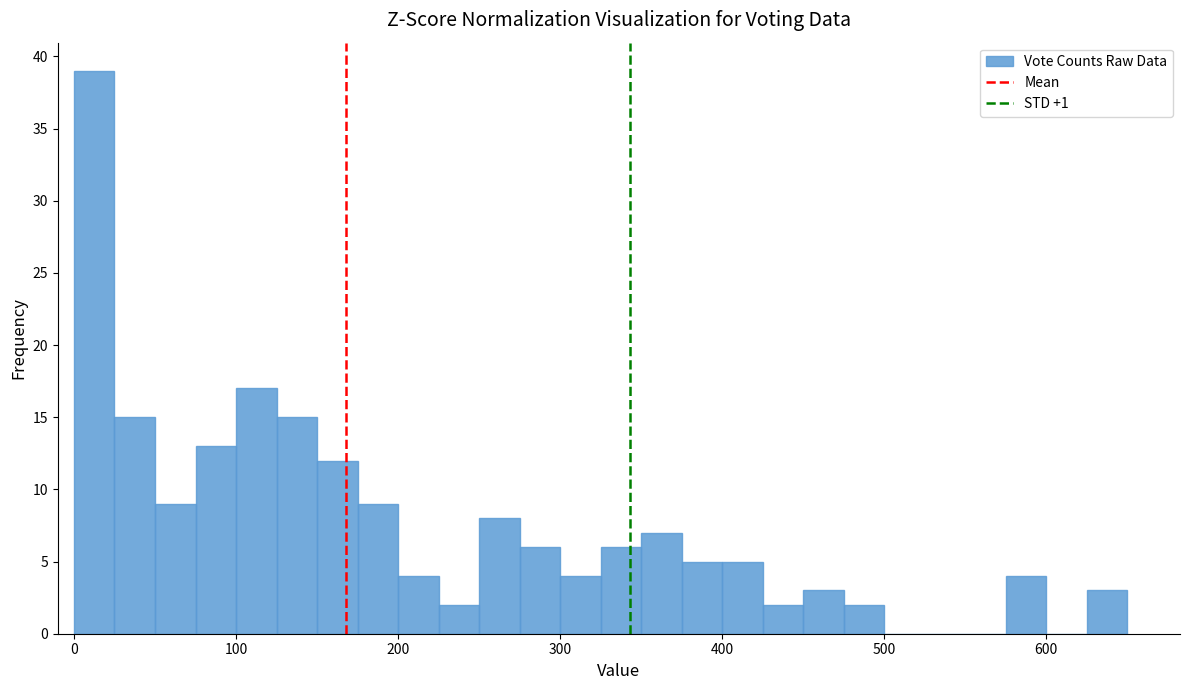

Read against the x-axis, roughly where is the centre of the tallest bar?

10